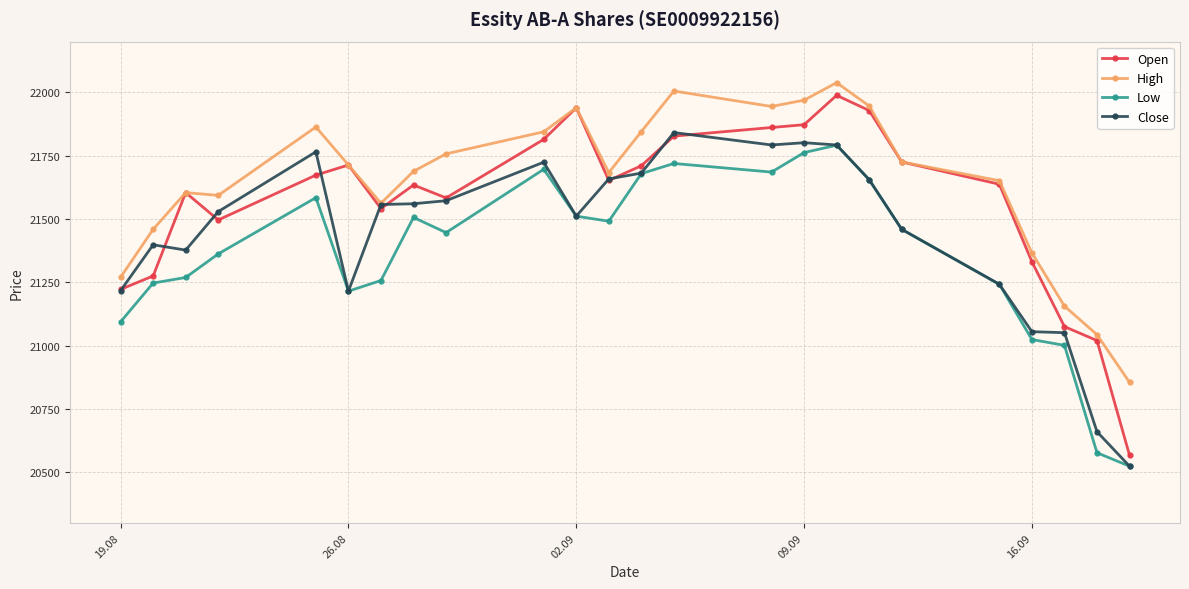

What is the value of the Low point at the 8th from the left?

21506